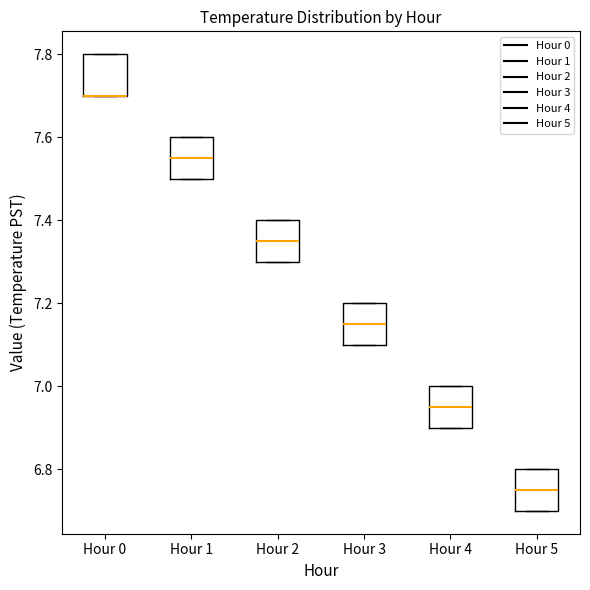

Reading left to right, transcribe this box plot: for each box, give where its median line is, the range the box spans, and where its two whiskers end, as read against the y-axis. The values are not printed on the chart, so give them approximately, as read against the axis.

Hour 0: median 7.70 (drawn on the box's lower edge), box 7.70 to 7.80, whiskers 7.70 to 7.80
Hour 1: median 7.56, box 7.50 to 7.60, whiskers 7.50 to 7.60
Hour 2: median 7.36, box 7.30 to 7.40, whiskers 7.30 to 7.40
Hour 3: median 7.16, box 7.10 to 7.20, whiskers 7.10 to 7.20
Hour 4: median 6.96, box 6.90 to 7.00, whiskers 6.90 to 7.00
Hour 5: median 6.76, box 6.70 to 6.80, whiskers 6.70 to 6.80